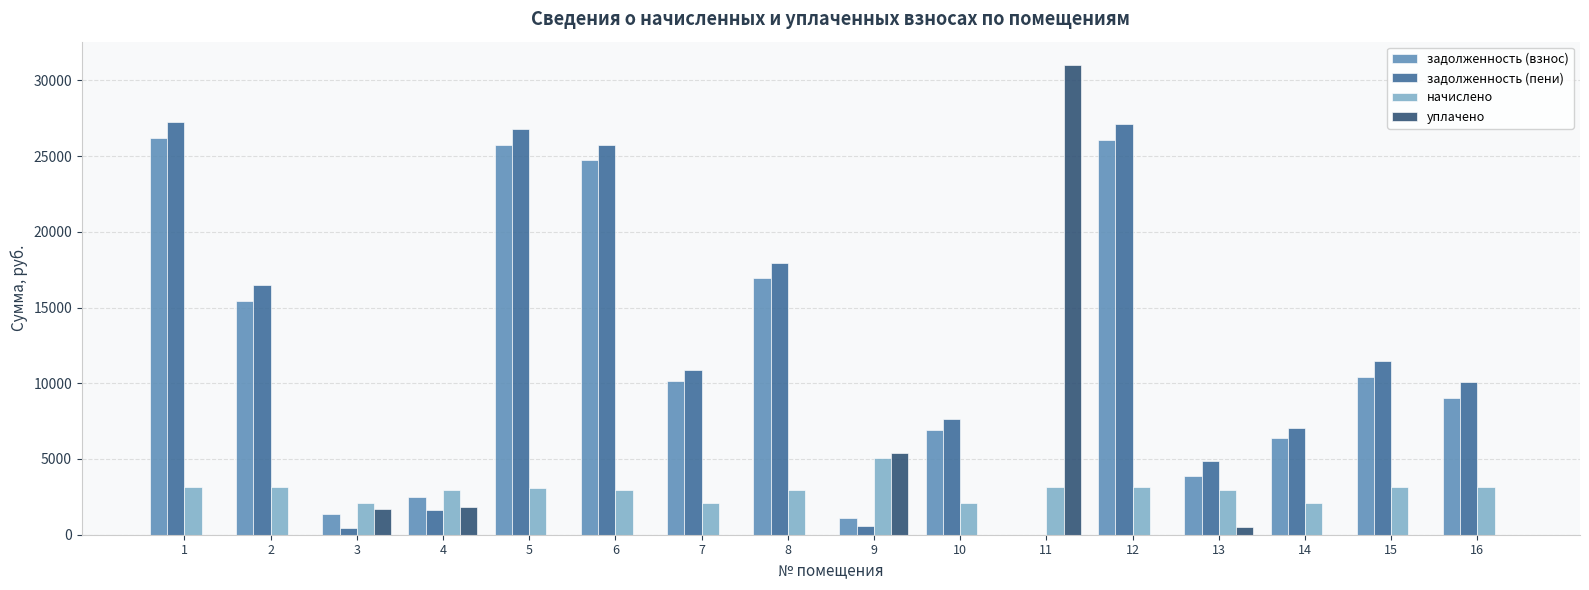

Which series changed the most between 14 and 16?

задолженность (пени)